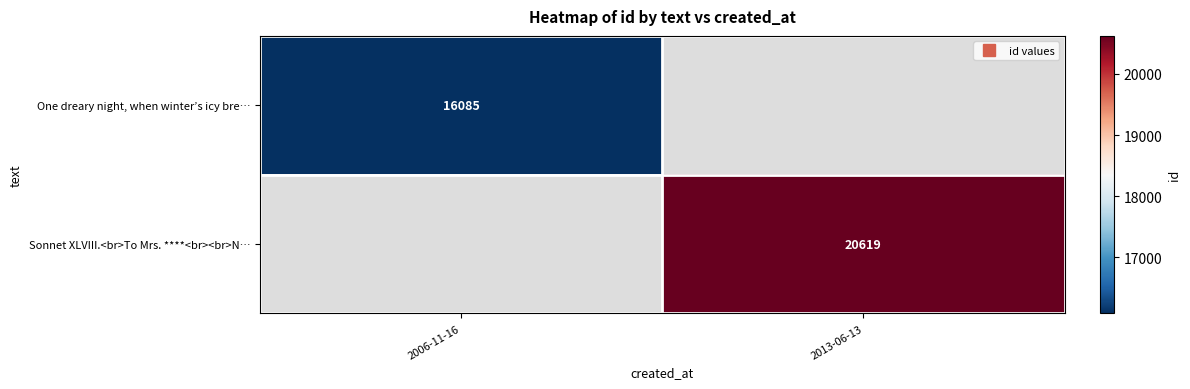

Is the value of One dreary night, when winter’s icy bre… at 2006-11-16 greater than the value of Sonnet XLVIII.<br>To Mrs. ****<br><br>N… at 2006-11-16?

No